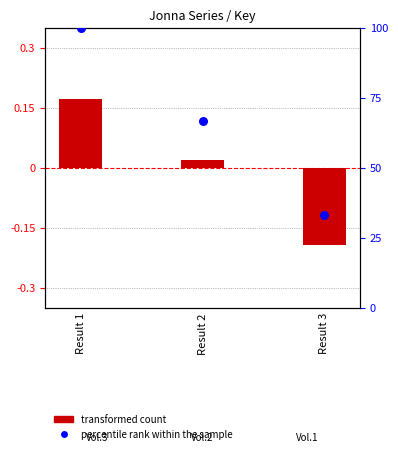

Which series contains the highest Y value?

percentile rank within the sample